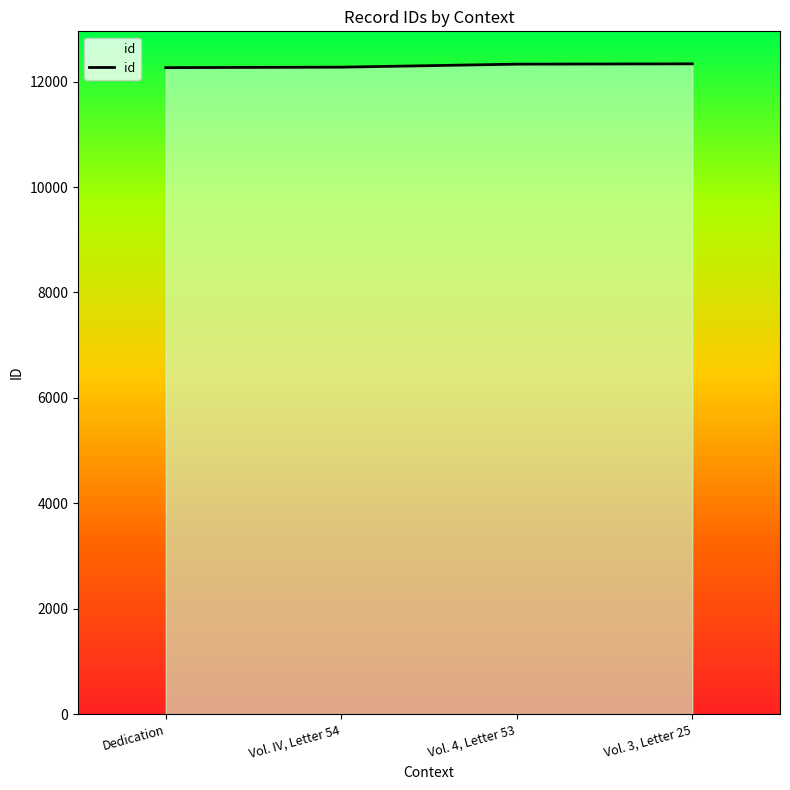

What is the sum of the values at Vol. IV, Letter 54 and Dedication?

24541